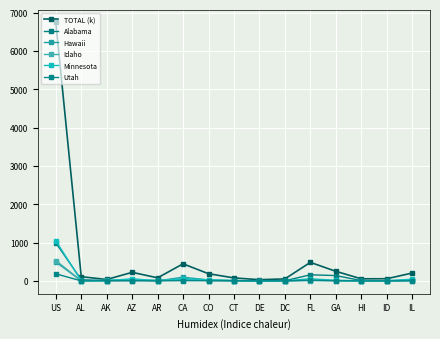

Is this an area chart (filled region under the line)?

No